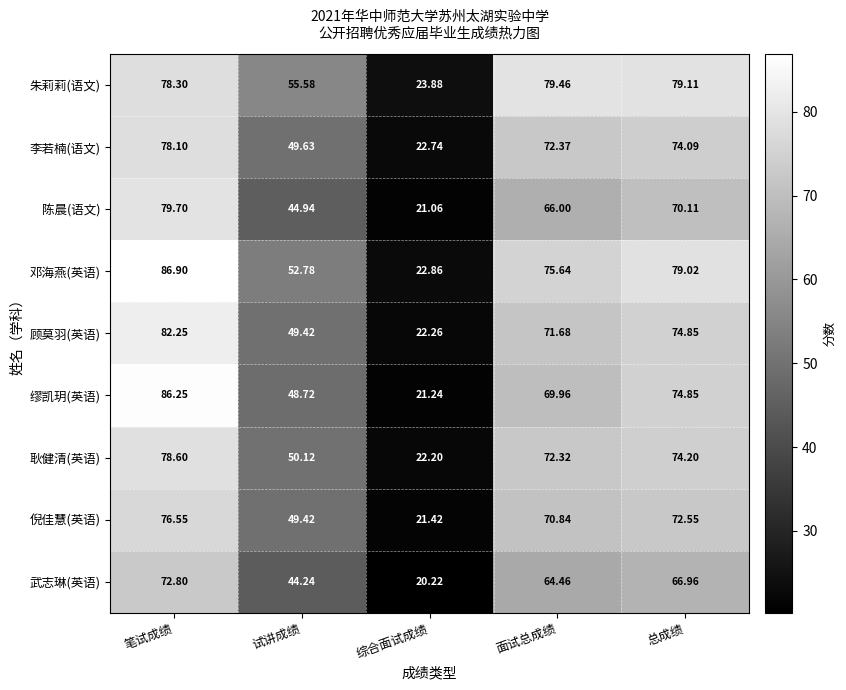

At how many categories does at least one series exceed 55?

4